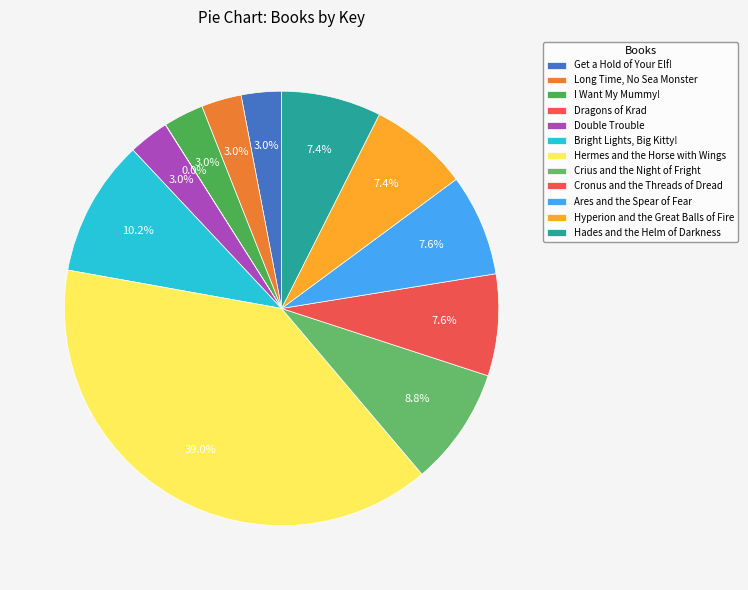

The Hades and the Helm of Darkness slice represents 7% of the pie. True or false?

True